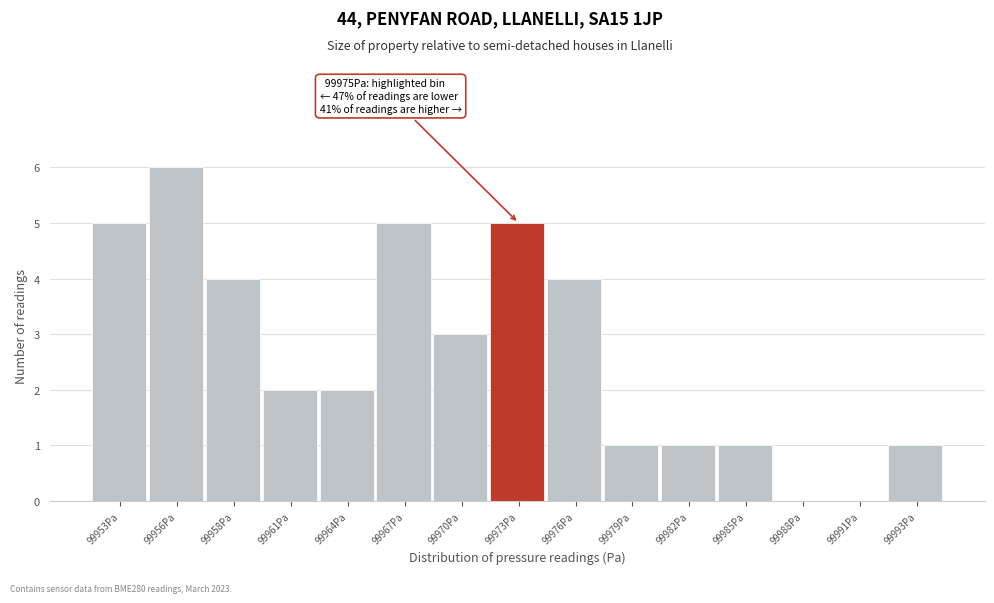

Reading left to right, what are all the values shown in this chart?

99953Pa=5	99956Pa=6	99958Pa=4	99961Pa=2	99964Pa=2	99967Pa=5	99970Pa=3	99973Pa=5	99976Pa=4	99979Pa=1	99982Pa=1	99985Pa=1	99988Pa=0	99991Pa=0	99993Pa=1